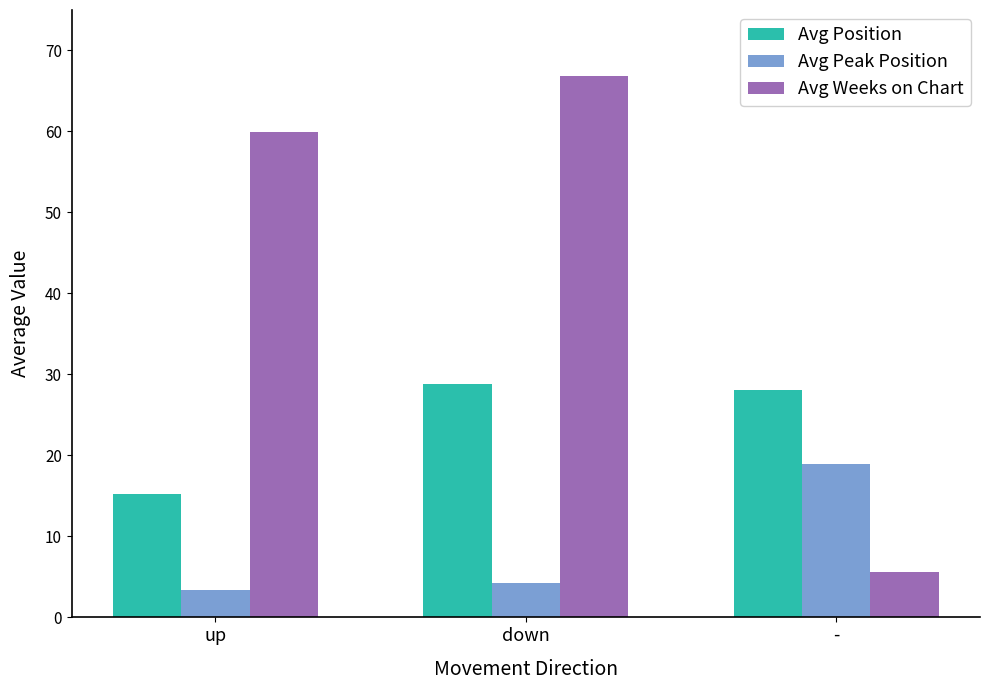

Which series has the largest range (max minus min)?

Avg Weeks on Chart